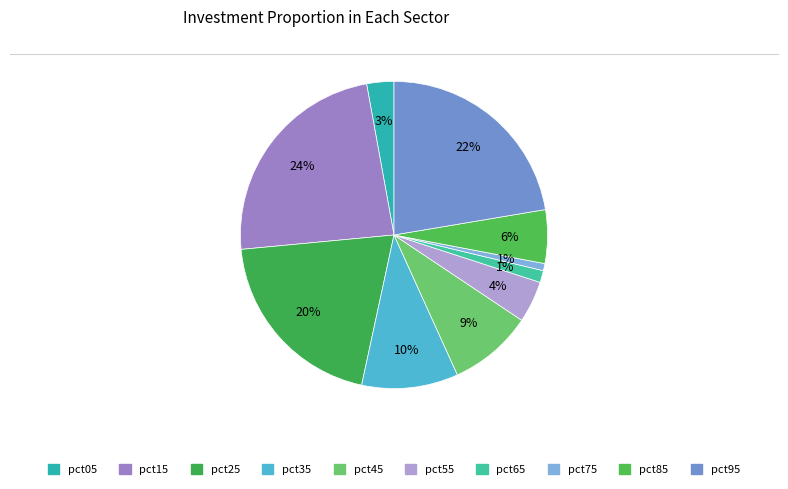

Count the number of slices in the pie.

10